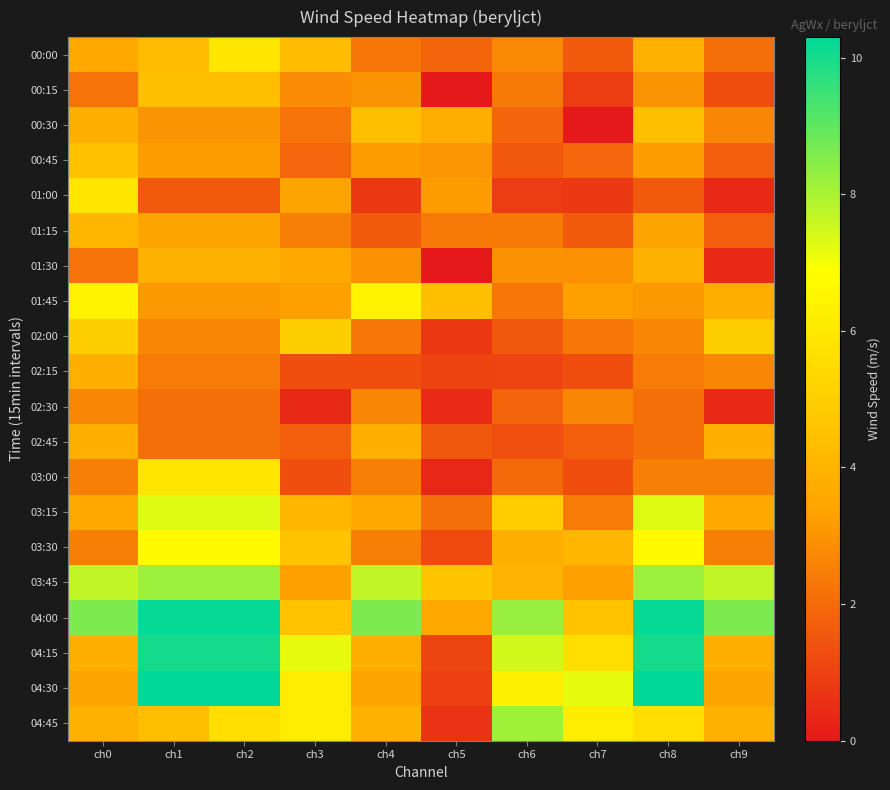

Reading left to right, list all the values displayed in this chart.

00:00: ch0=3.6	ch1=4.3	ch2=5.9	ch3=4.3	ch4=2.3	ch5=1.9	ch6=2.7	ch7=1.6	ch8=3.9	ch9=2.1
00:15: ch0=2.2	ch1=4.4	ch2=4.4	ch3=2.8	ch4=3.0	ch5=0.0	ch6=2.4	ch7=0.9	ch8=3.0	ch9=1.3
00:30: ch0=3.8	ch1=3.0	ch2=3.0	ch3=2.2	ch4=4.4	ch5=3.8	ch6=1.8	ch7=0.0	ch8=4.4	ch9=2.7
00:45: ch0=4.5	ch1=3.2	ch2=3.2	ch3=1.9	ch4=3.2	ch5=3.0	ch6=1.6	ch7=1.9	ch8=3.2	ch9=1.7
01:00: ch0=5.9	ch1=1.6	ch2=1.6	ch3=3.4	ch4=0.8	ch5=3.2	ch6=0.9	ch7=0.8	ch8=1.6	ch9=0.4
01:15: ch0=4.1	ch1=3.4	ch2=3.4	ch3=2.5	ch4=1.6	ch5=2.4	ch6=2.4	ch7=1.6	ch8=3.4	ch9=1.7
01:30: ch0=2.2	ch1=3.9	ch2=3.9	ch3=3.6	ch4=2.9	ch5=0.0	ch6=2.9	ch7=2.9	ch8=3.9	ch9=0.4
01:45: ch0=6.4	ch1=3.1	ch2=3.1	ch3=3.3	ch4=6.4	ch5=4.4	ch6=2.3	ch7=3.3	ch8=3.1	ch9=3.8
02:00: ch0=5.0	ch1=2.7	ch2=2.7	ch3=5.0	ch4=2.3	ch5=0.8	ch6=1.5	ch7=2.3	ch8=2.7	ch9=5.0
02:15: ch0=3.8	ch1=2.4	ch2=2.4	ch3=1.3	ch4=1.3	ch5=1.0	ch6=1.1	ch7=1.3	ch8=2.4	ch9=2.7
02:30: ch0=2.7	ch1=2.1	ch2=2.1	ch3=0.4	ch4=2.7	ch5=0.4	ch6=1.9	ch7=2.7	ch8=2.1	ch9=0.4
02:45: ch0=3.8	ch1=2.1	ch2=2.1	ch3=1.7	ch4=3.8	ch5=1.5	ch6=1.3	ch7=1.7	ch8=2.1	ch9=3.8
03:00: ch0=2.5	ch1=5.9	ch2=5.9	ch3=1.3	ch4=2.5	ch5=0.4	ch6=2.0	ch7=1.3	ch8=2.5	ch9=2.5
03:15: ch0=3.6	ch1=7.3	ch2=7.3	ch3=4.1	ch4=3.6	ch5=2.1	ch6=5.0	ch7=2.4	ch8=7.3	ch9=3.6
03:30: ch0=2.5	ch1=6.7	ch2=6.7	ch3=4.6	ch4=2.5	ch5=1.2	ch6=3.8	ch7=4.1	ch8=6.7	ch9=2.5
03:45: ch0=7.7	ch1=8.2	ch2=8.2	ch3=3.3	ch4=7.7	ch5=4.7	ch6=3.9	ch7=3.3	ch8=8.2	ch9=7.7
04:00: ch0=8.6	ch1=10.2	ch2=10.2	ch3=4.6	ch4=8.6	ch5=3.6	ch6=8.2	ch7=4.6	ch8=10.2	ch9=8.6
04:15: ch0=3.8	ch1=10.0	ch2=10.0	ch3=7.2	ch4=3.8	ch5=1.1	ch6=7.5	ch7=5.6	ch8=10.0	ch9=3.8
04:30: ch0=3.4	ch1=10.3	ch2=10.3	ch3=6.2	ch4=3.4	ch5=1.0	ch6=6.3	ch7=7.2	ch8=10.3	ch9=3.4
04:45: ch0=3.9	ch1=4.4	ch2=5.6	ch3=6.2	ch4=3.9	ch5=0.7	ch6=8.2	ch7=6.2	ch8=5.6	ch9=3.9